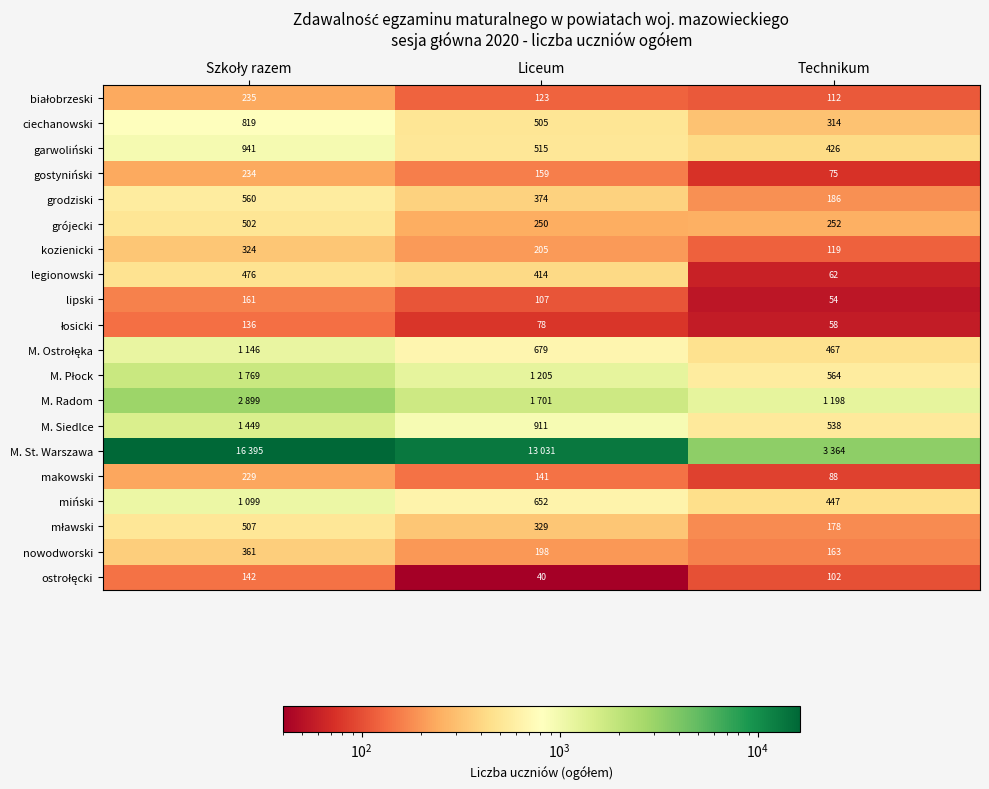

What is the sum of all grodziski values?

1120